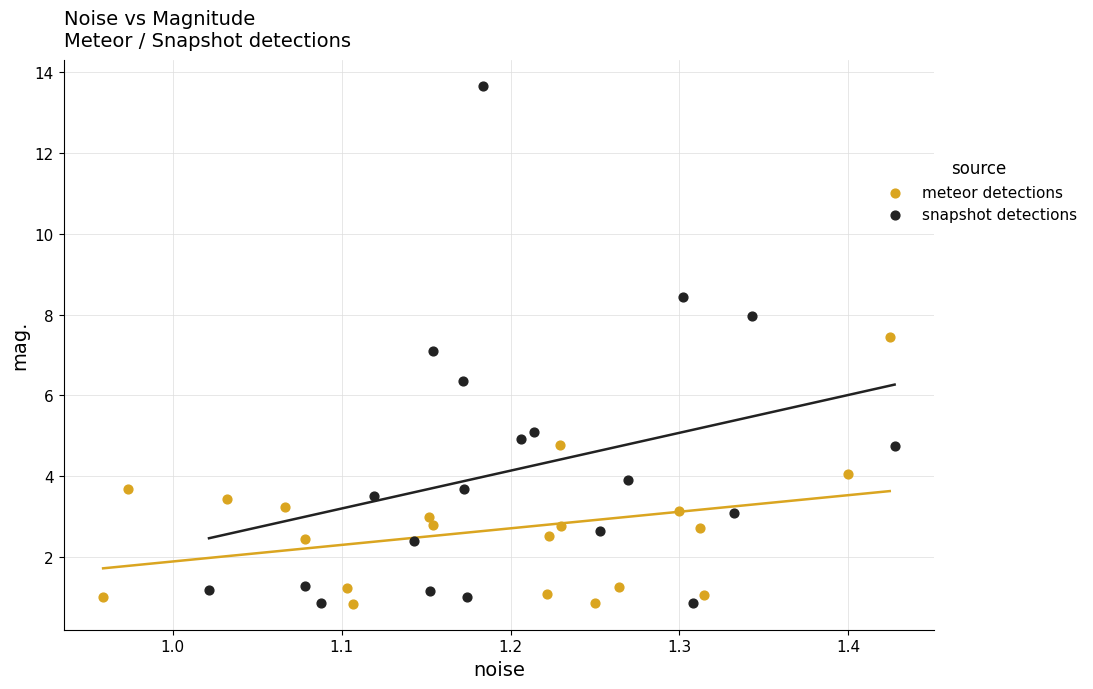

Which series reaches the maximum Y coordinate?

snapshot detections